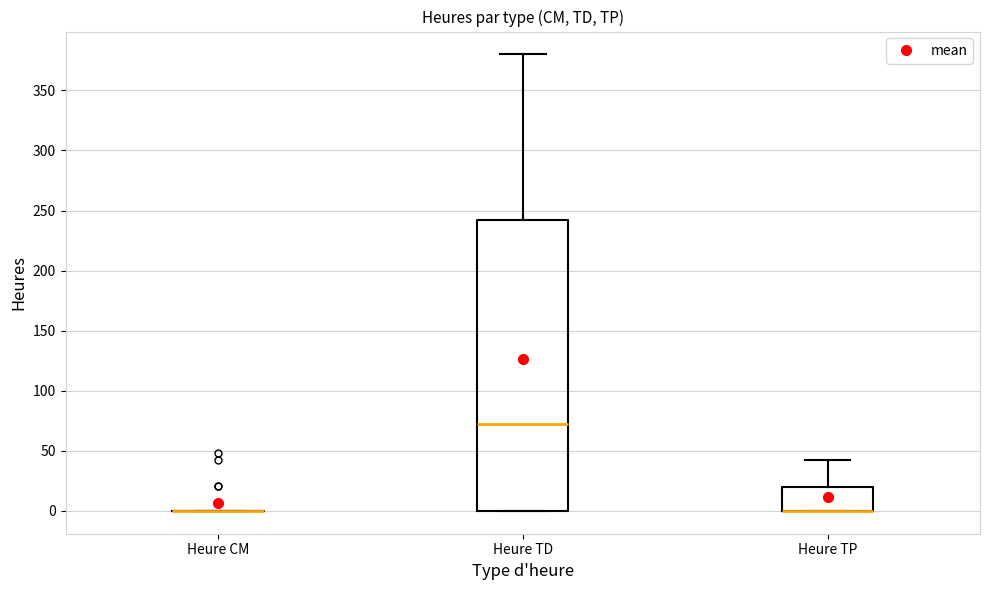

Where is the lower edge of the box for Heure TP on the y-axis? The values are not printed on the chart, so give them approximately, as read against the axis.

0